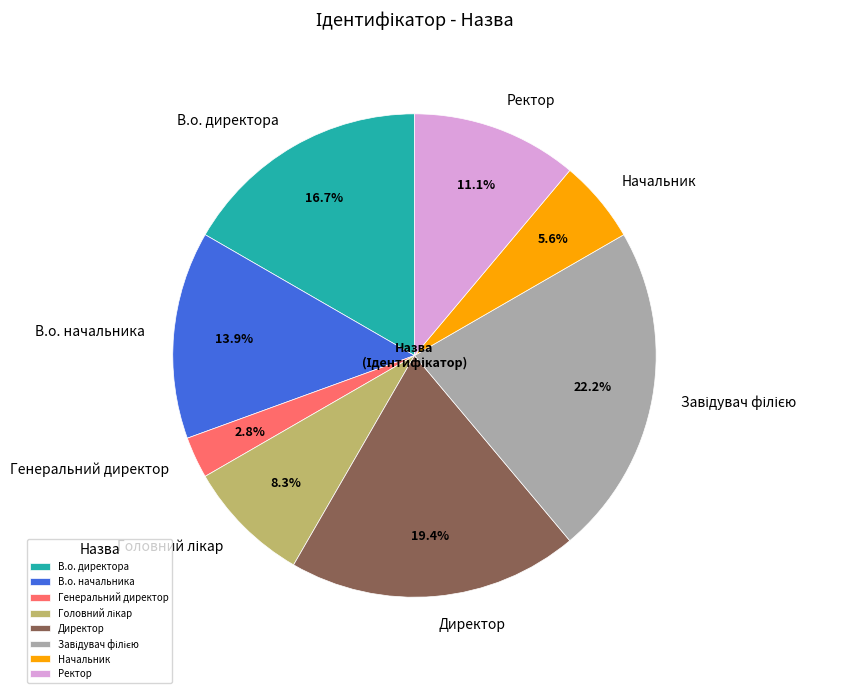

What is the smallest slice in the pie chart?

Генеральний директор